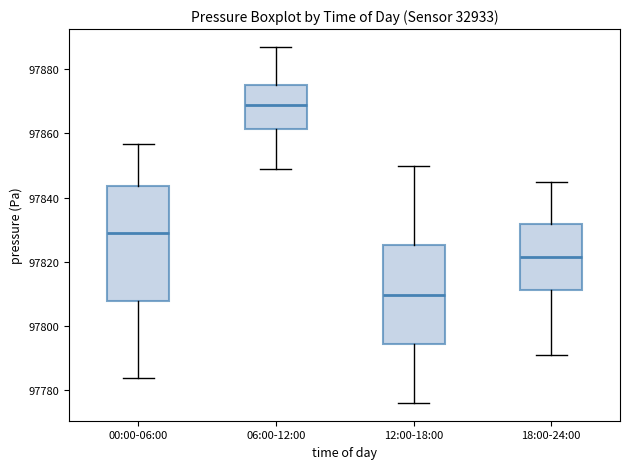

Where does the upper whisker of the box for 18:00-24:00 end on the y-axis? The values are not printed on the chart, so give them approximately, as read against the axis.

97846